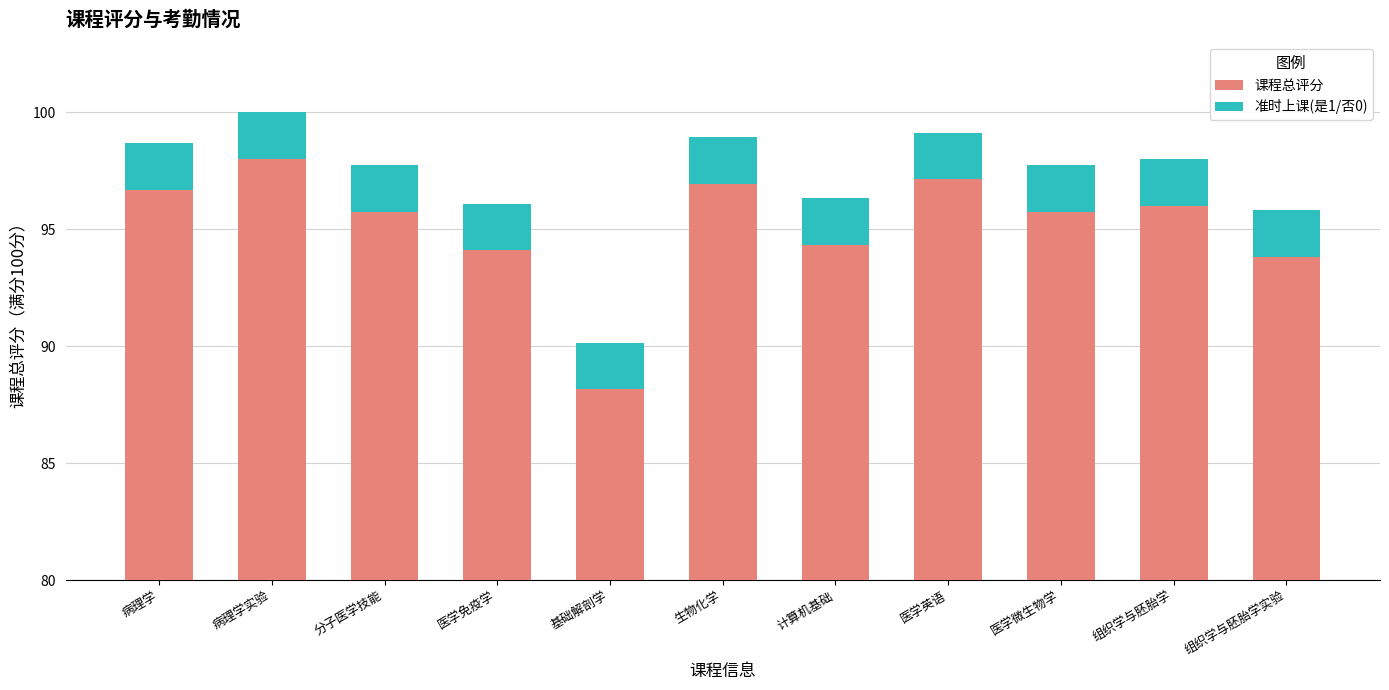

How many bars are there in each group?

2